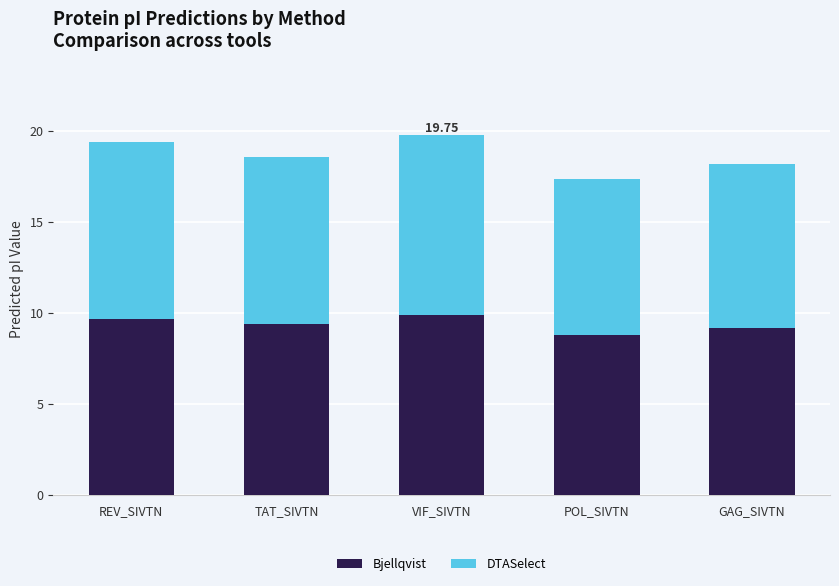

How many categories are shown in the chart?

5